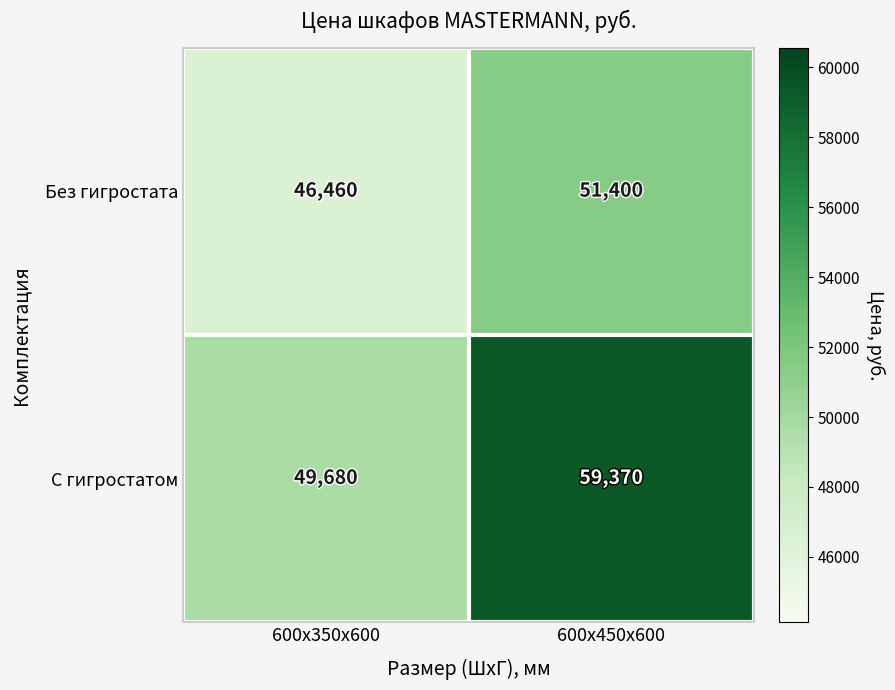

At which category does the chart reach its peak across all series?

600х450х600